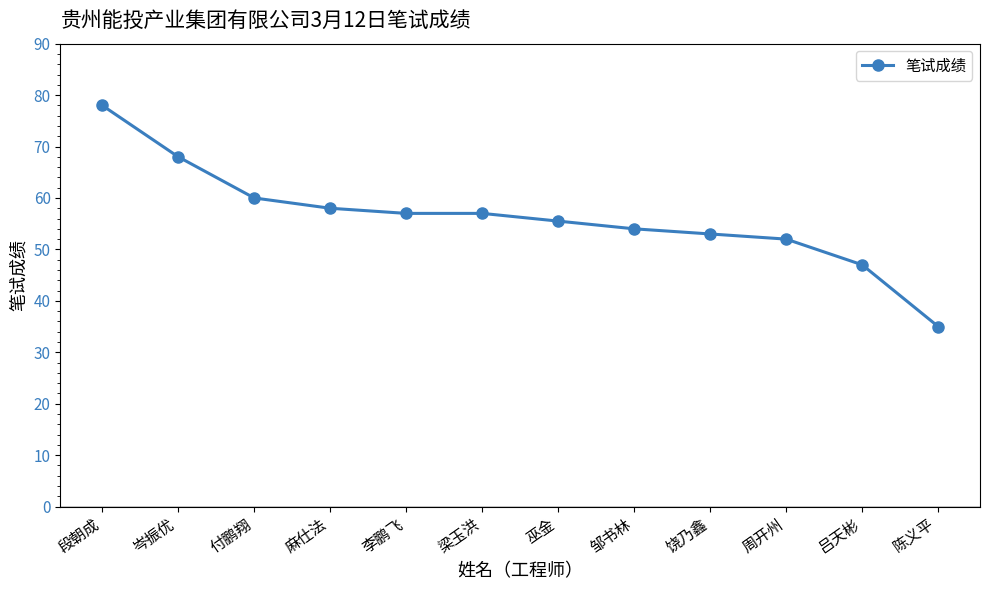

Does the chart display data point markers on the line(s)?

Yes